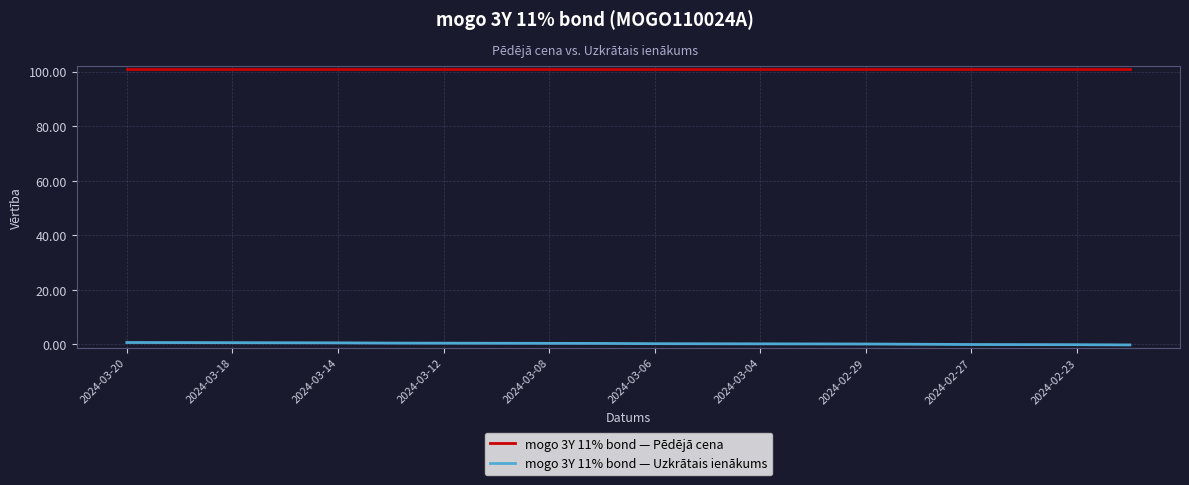

What is the greatest value displayed?

101.0